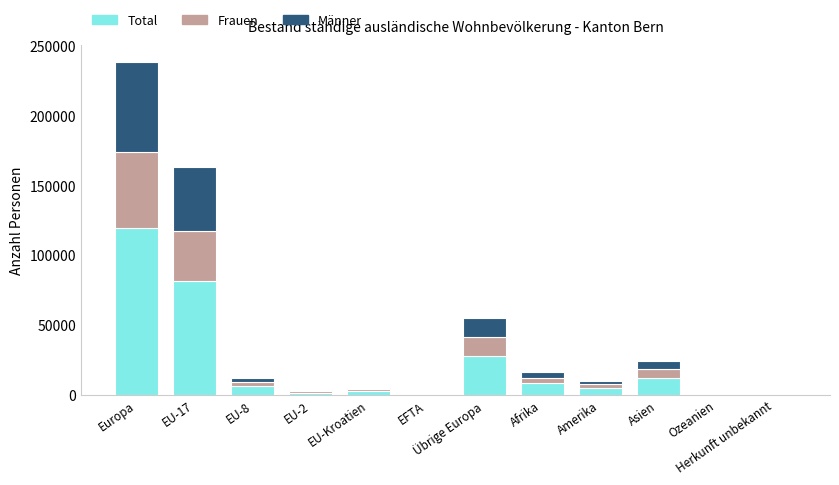

At which label is Total closest to 59714?

EU-17